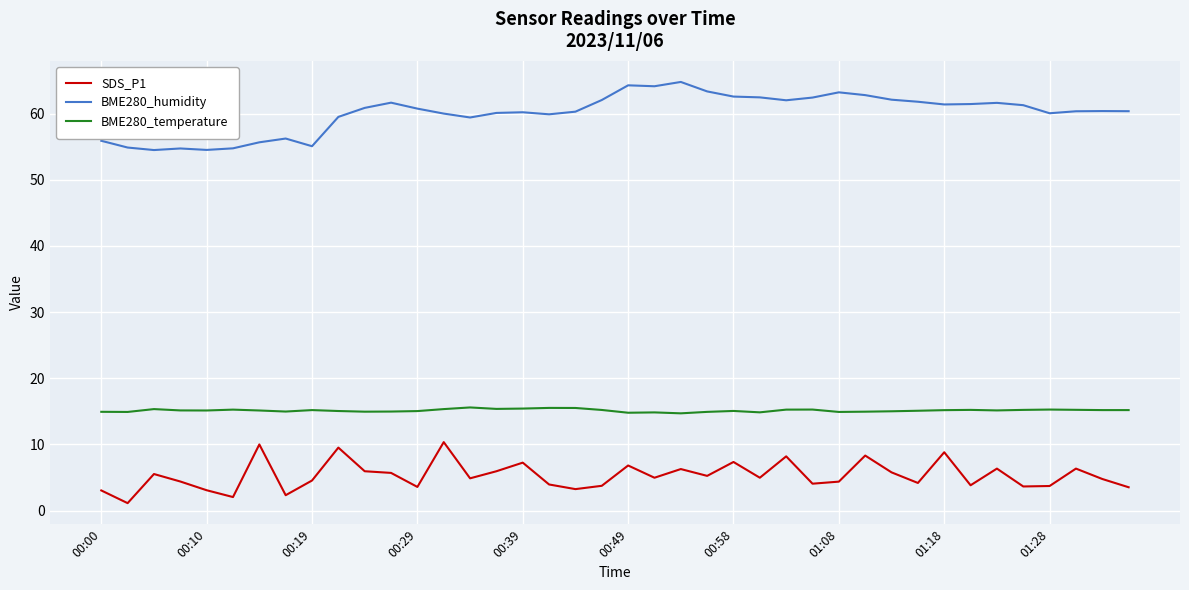

Is this an area chart (filled region under the line)?

No